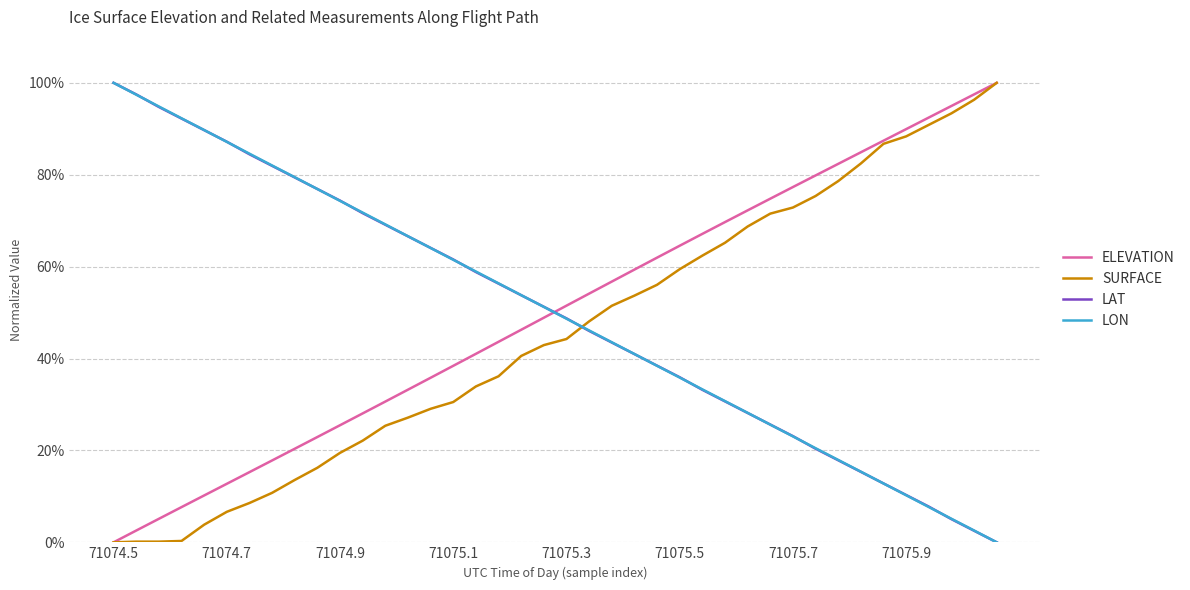

Is this an area chart (filled region under the line)?

No